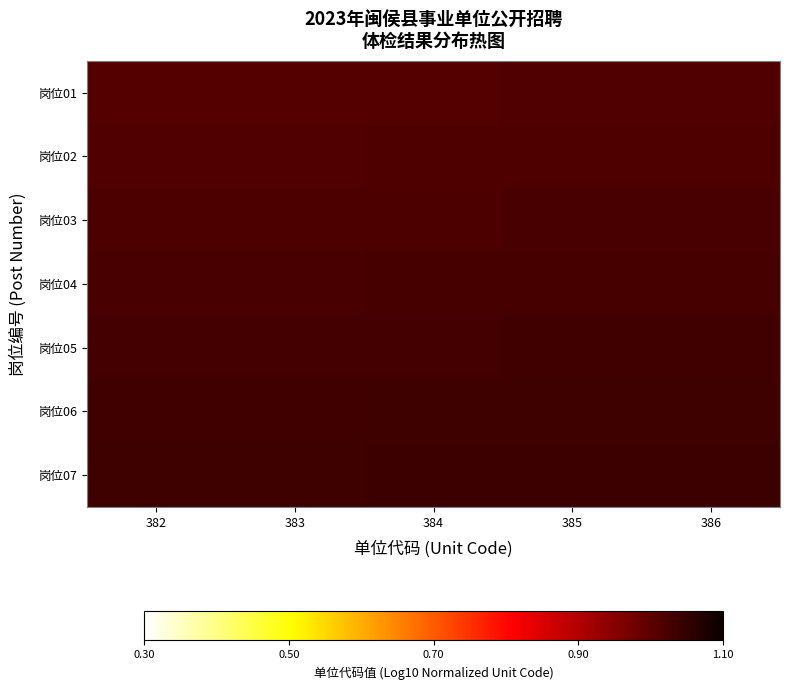

Reading left to right, transcribe all the data shown in this chart.

岗位01: 382=1.0	383=1.0	384=1.0	385=1.0	386=1.0
岗位02: 382=1.0	383=1.0	384=1.0	385=1.0	386=1.0
岗位03: 382=1.0	383=1.0	384=1.0	385=1.0	386=1.0
岗位04: 382=1.0	383=1.0	384=1.0	385=1.0	386=1.0
岗位05: 382=1.0	383=1.0	384=1.0	385=1.0	386=1.0
岗位06: 382=1.0	383=1.0	384=1.0	385=1.0	386=1.0
岗位07: 382=1.0	383=1.0	384=1.0	385=1.0	386=1.0